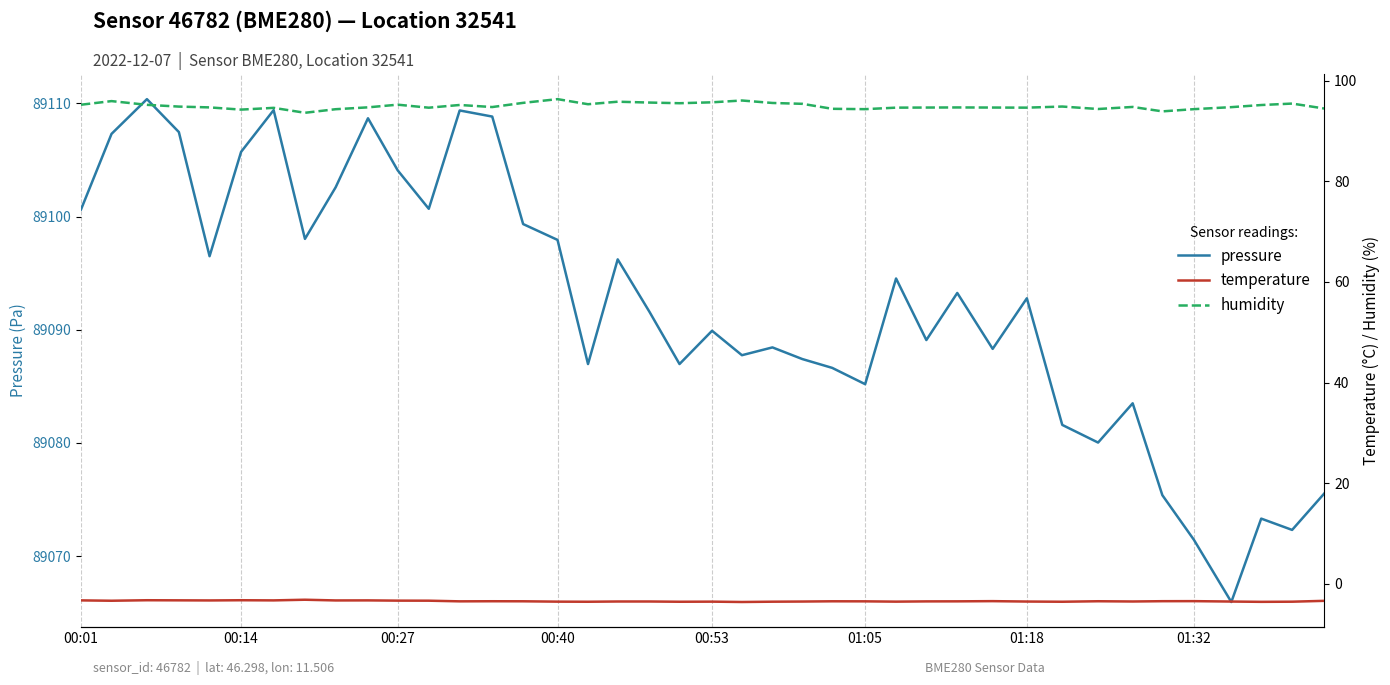

True or false: temperature and humidity intersect in this chart.

False